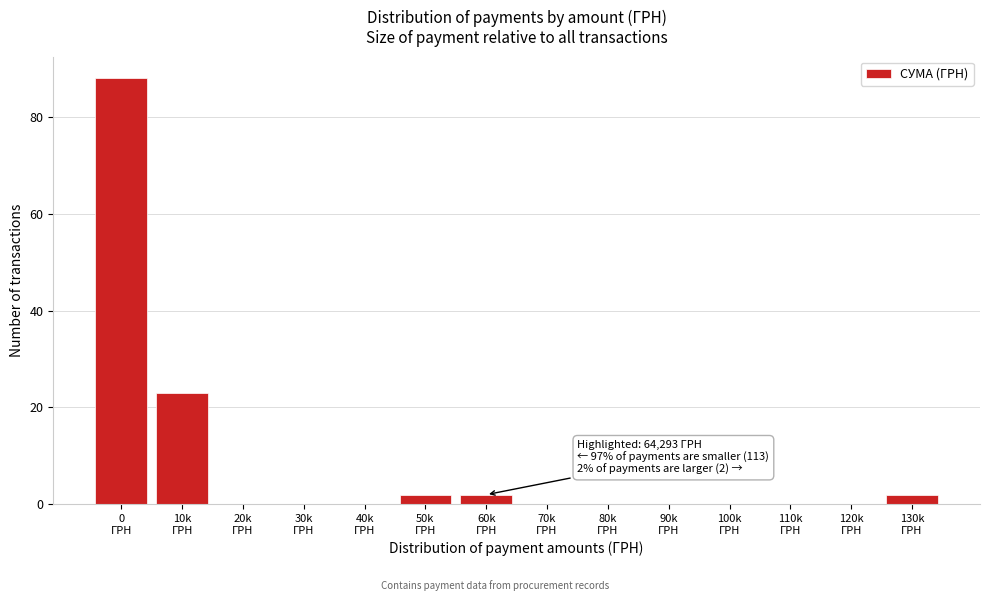

What is the sum of all values?

117